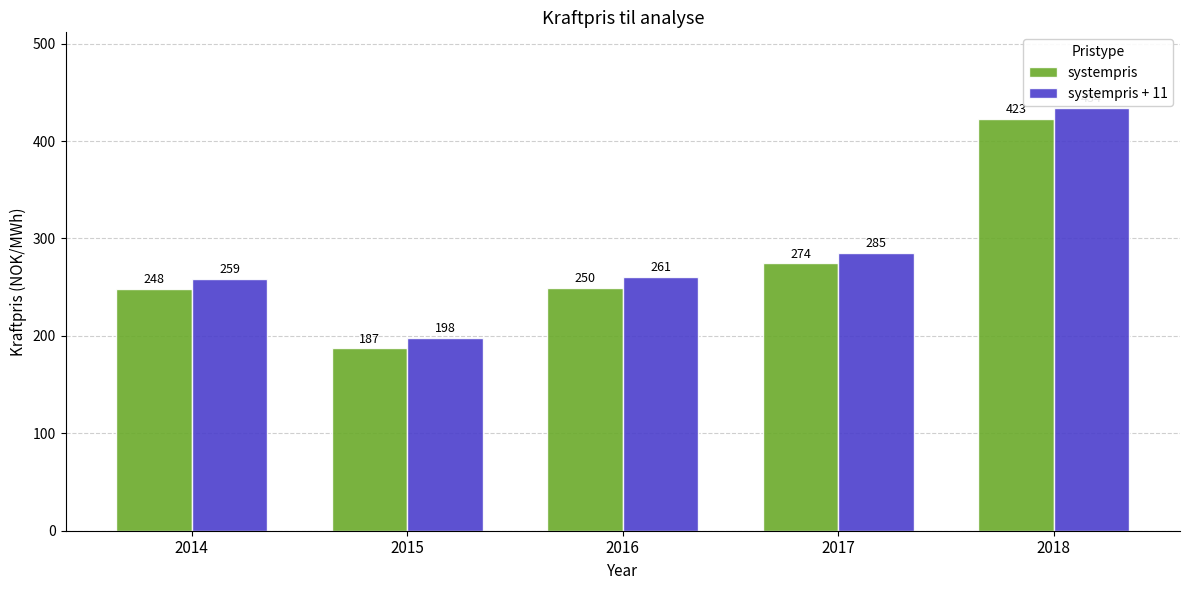

Which category has the highest value in the systempris + 11 series?

2018